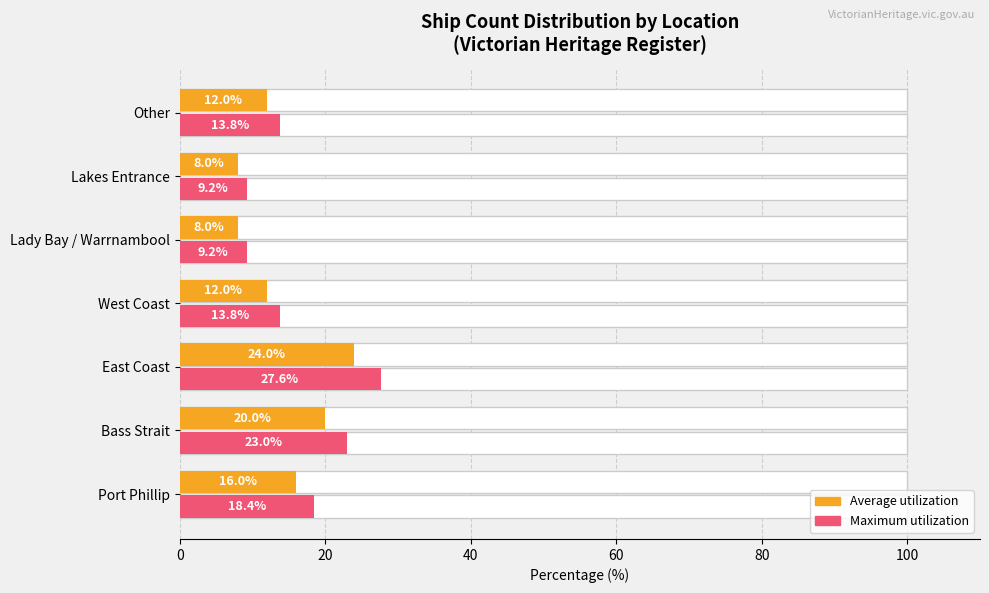

What is the value of the Maximum utilization bar at the 2nd from the left?

23.0